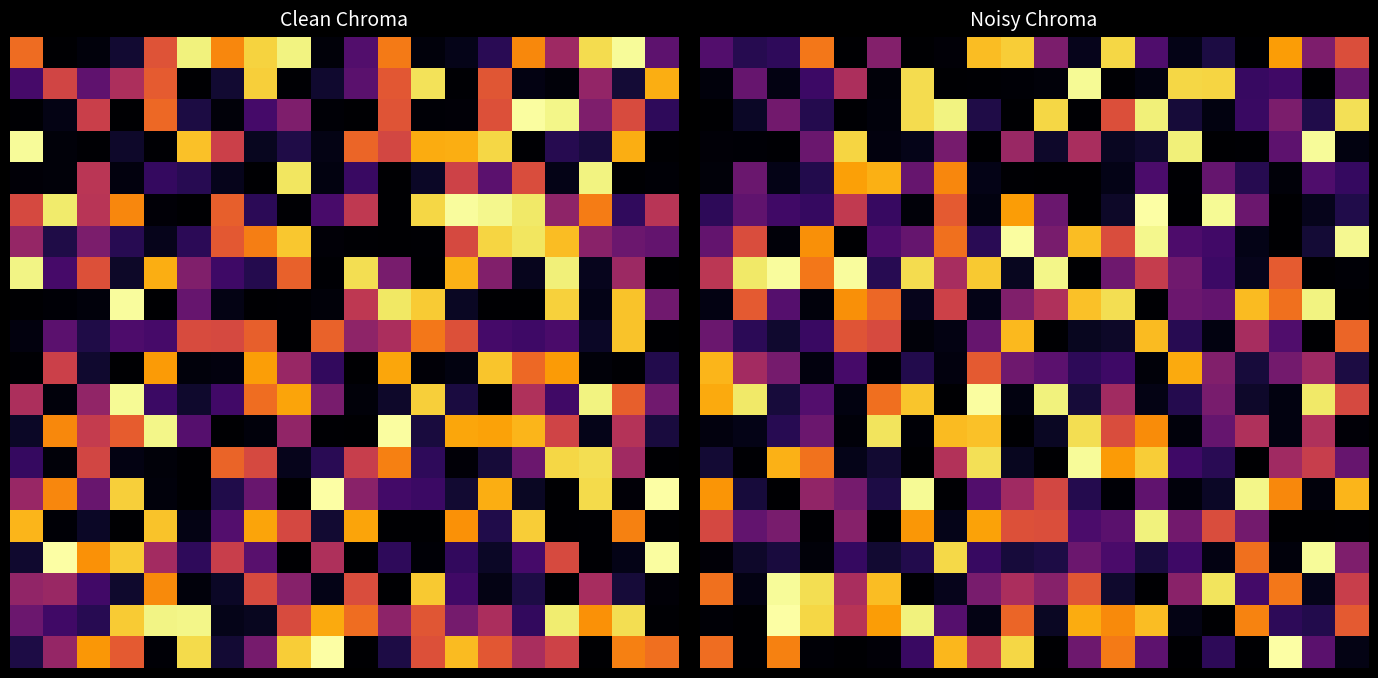

What is the difference between the highest and lowest values at 10?

1.0